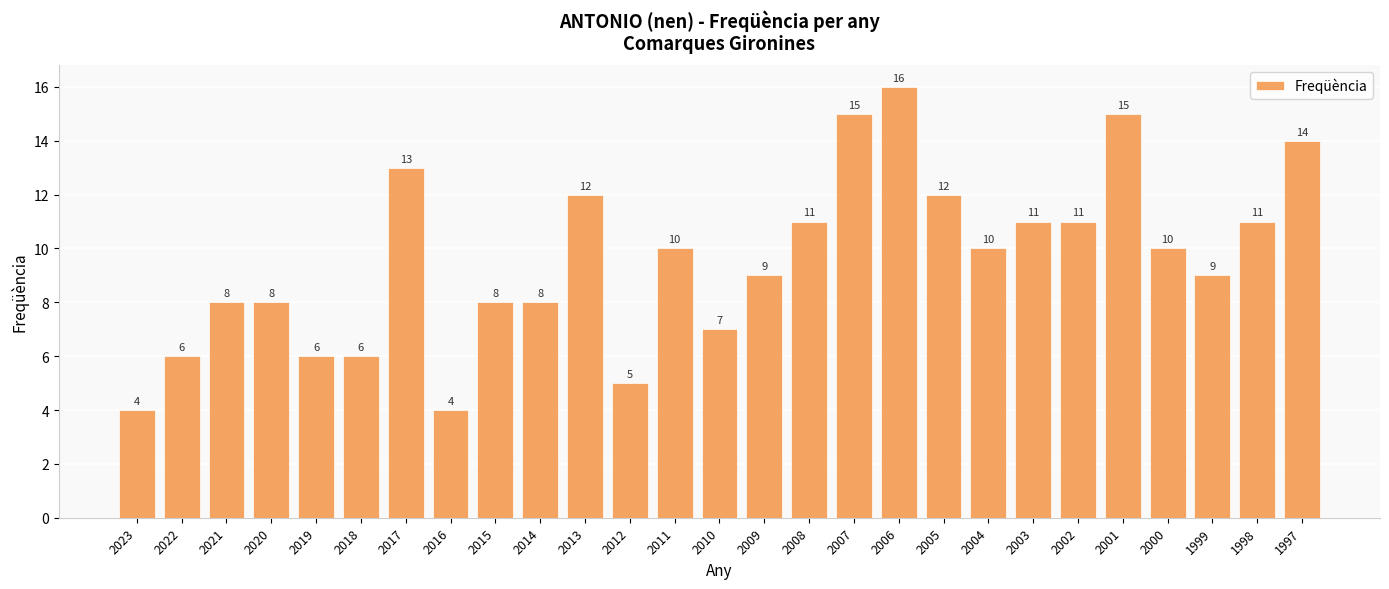

What is the value of the 6th bar from the left?

6